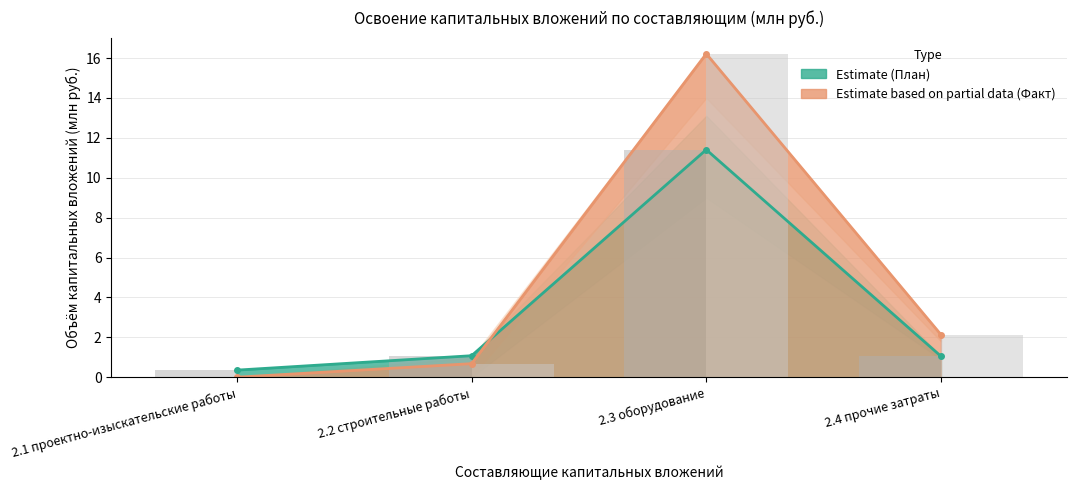

What is the difference between the maximum and minimum values in the Факт (Estimate based on partial data) series?

16.2